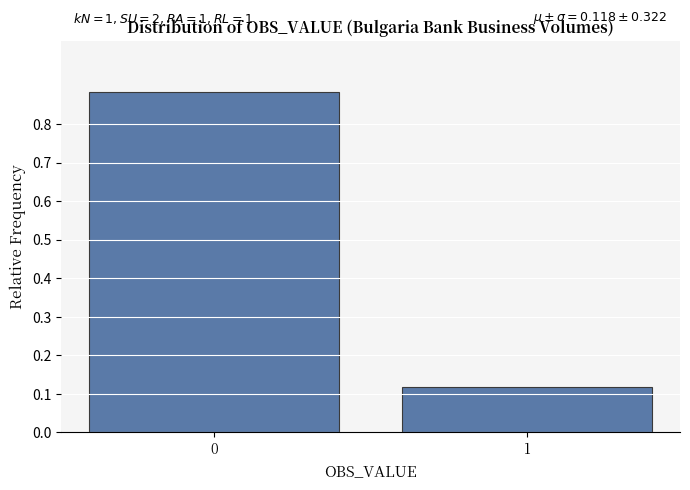

What is the change in value from 0 to 1?

-0.8